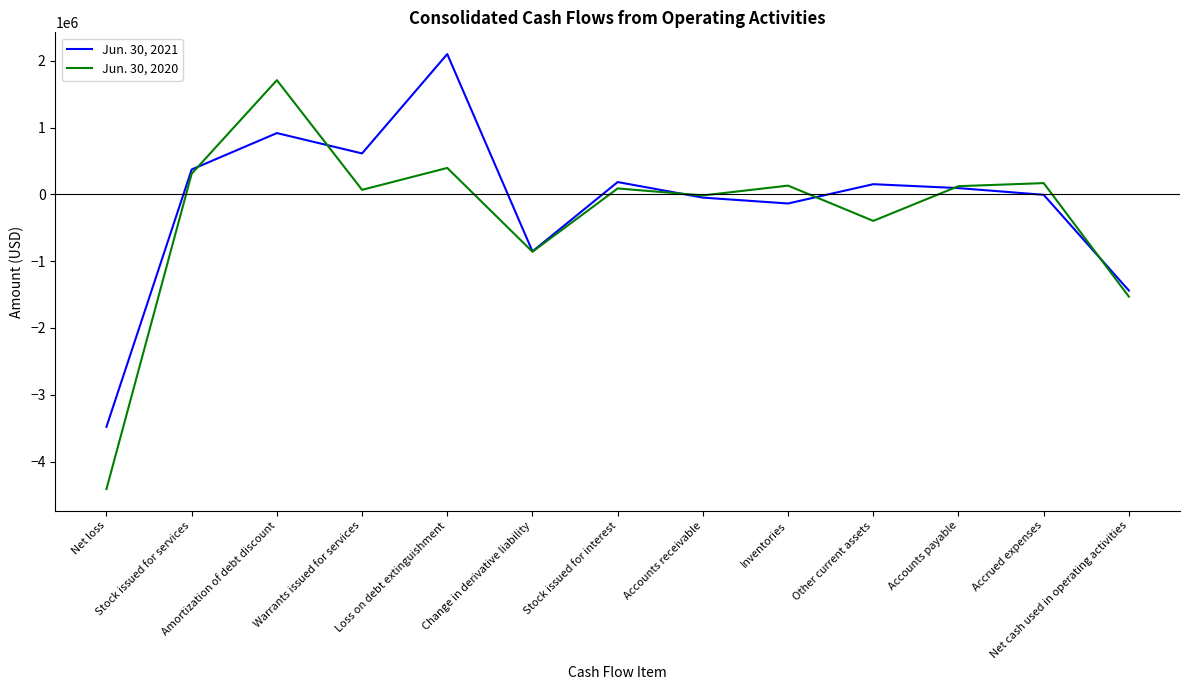

Rank the series by their average value, from highest to lowest.

Jun. 30, 2021, Jun. 30, 2020